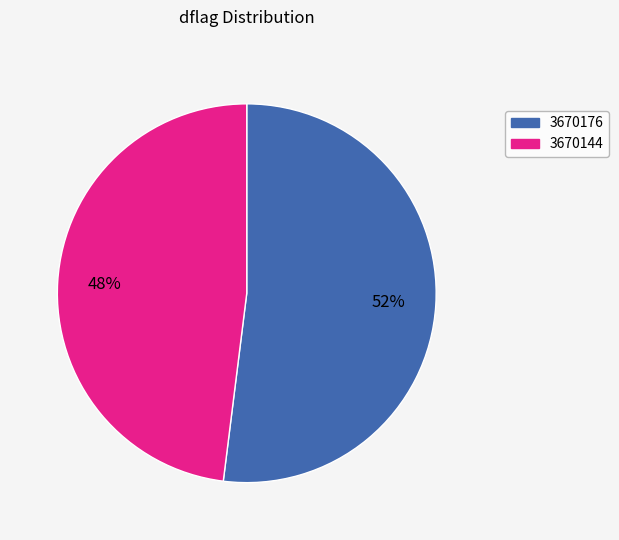

Is there a majority slice in this chart?

Yes